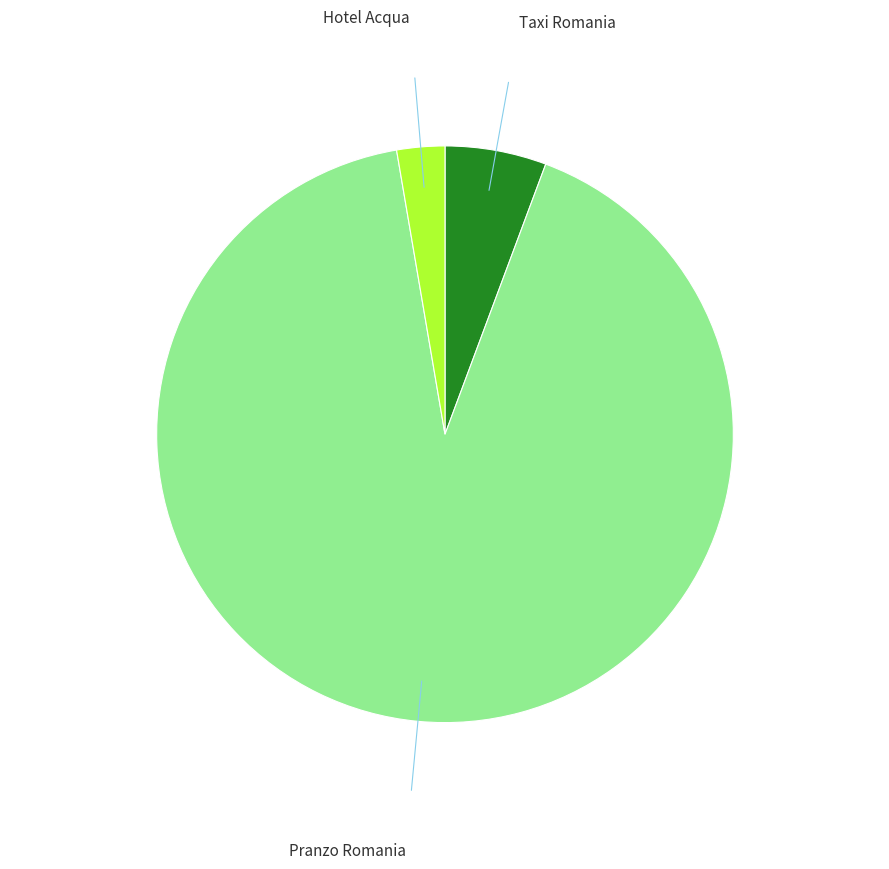

What is the smallest slice in the pie chart?

Hotel Acqua